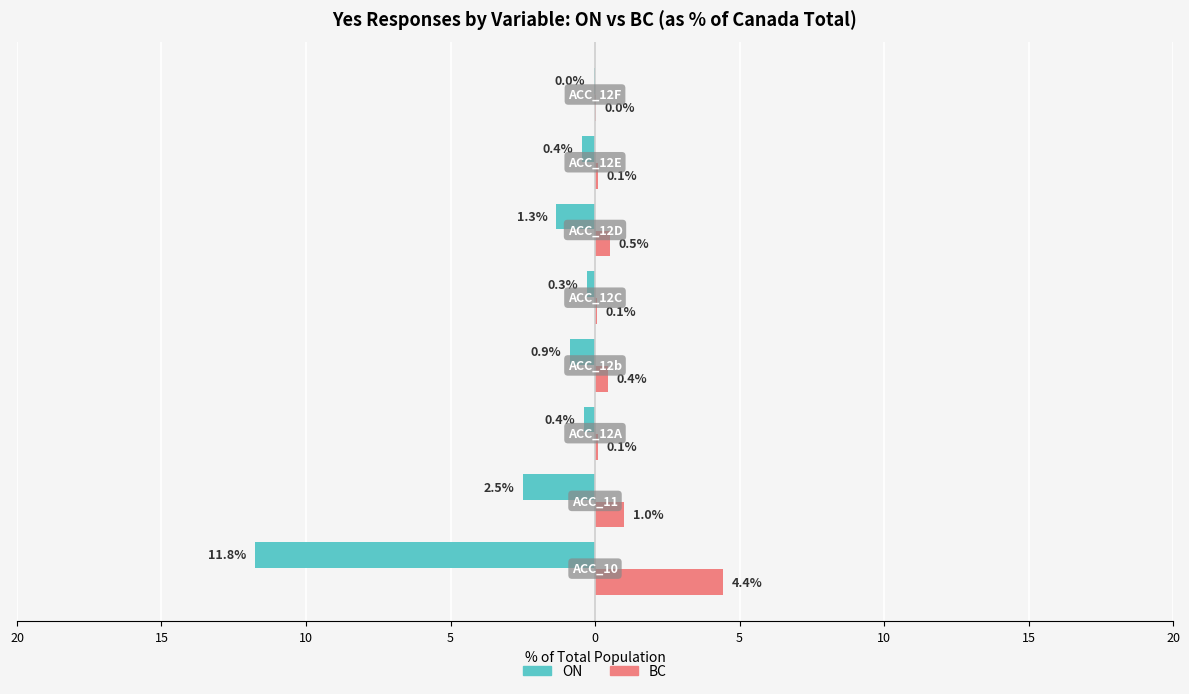

The ON (Owner-occupied style) series shows -0.9 at 5. True or false?

True